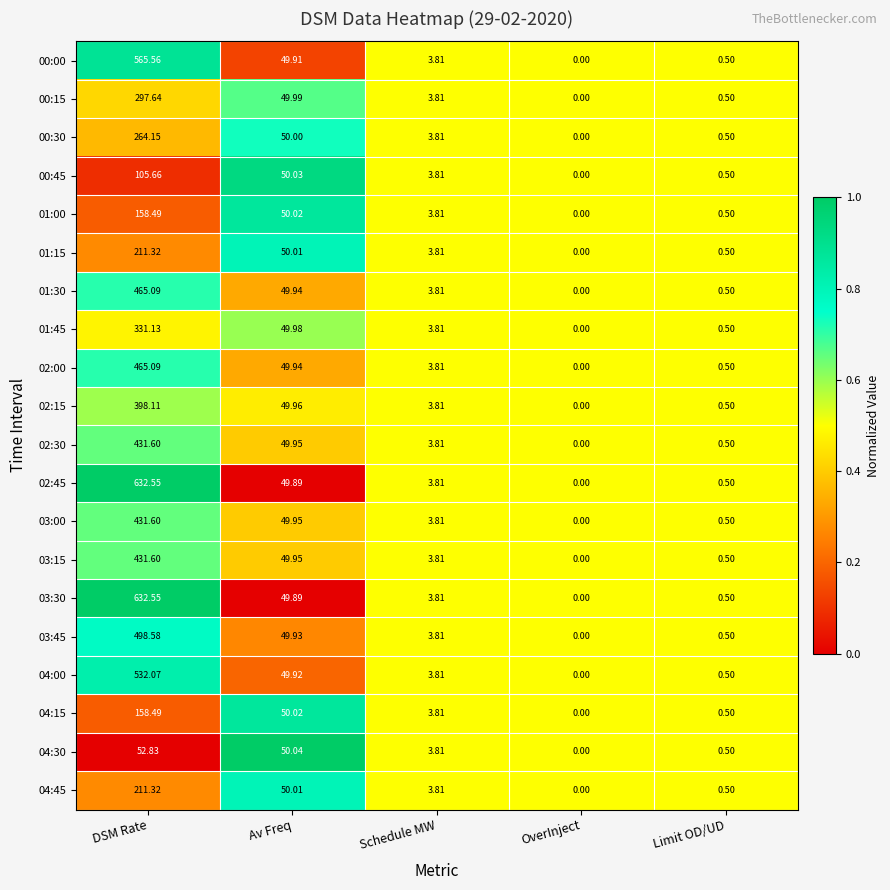

Which label corresponds to the largest value in the chart?

DSM Rate